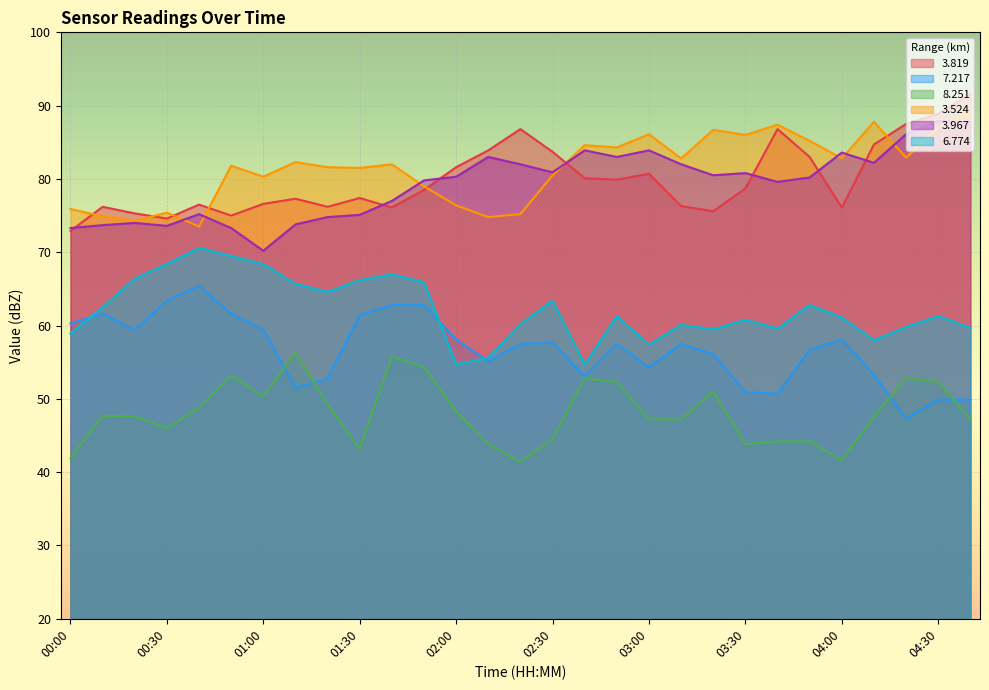

Which series has the widest spread of values?

3.819